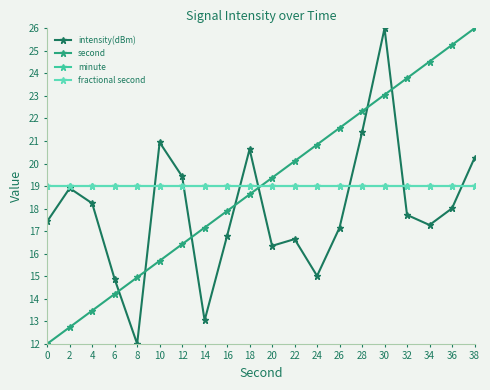

List the labels in order of fractional second value, smallest first.

0, 2, 4, 6, 8, 10, 12, 14, 16, 18, 20, 22, 24, 26, 28, 30, 32, 34, 36, 38